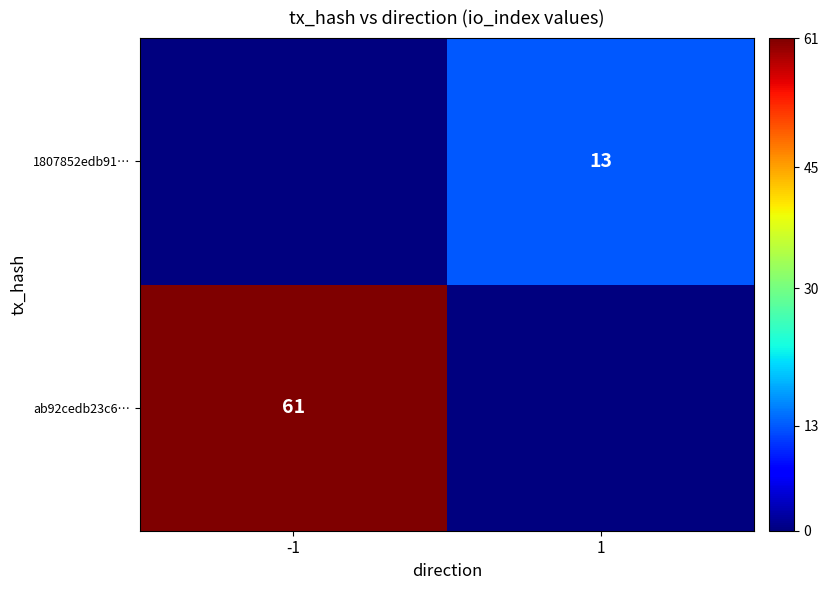

Is it true that ab92cedb23c6… equals 104 at -1?

False